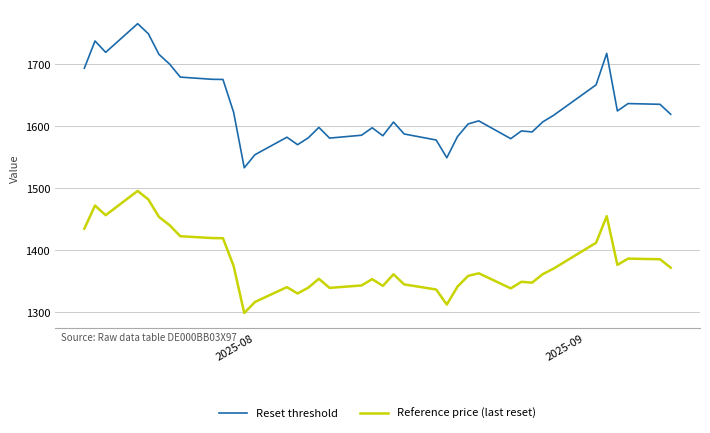

Which series has the largest total across all categories?

Reset threshold